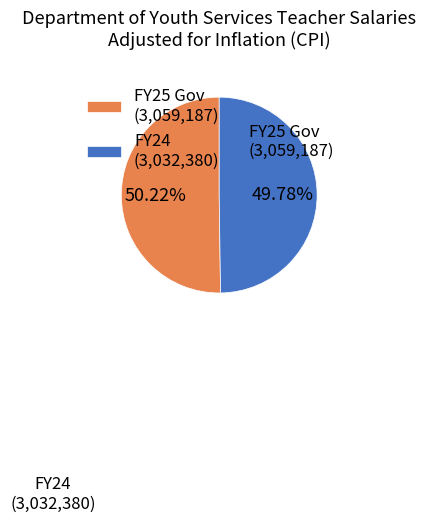

Do FY24 (3,032,380) and FY25 Gov (3,059,187) together represent more than half of the pie?

Yes